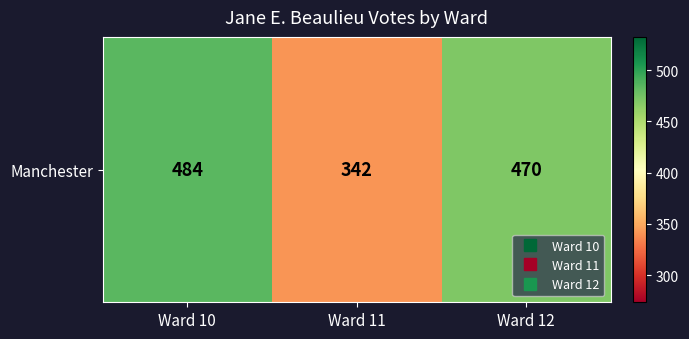

List the labels in order of value, largest first.

Ward 10, Ward 12, Ward 11